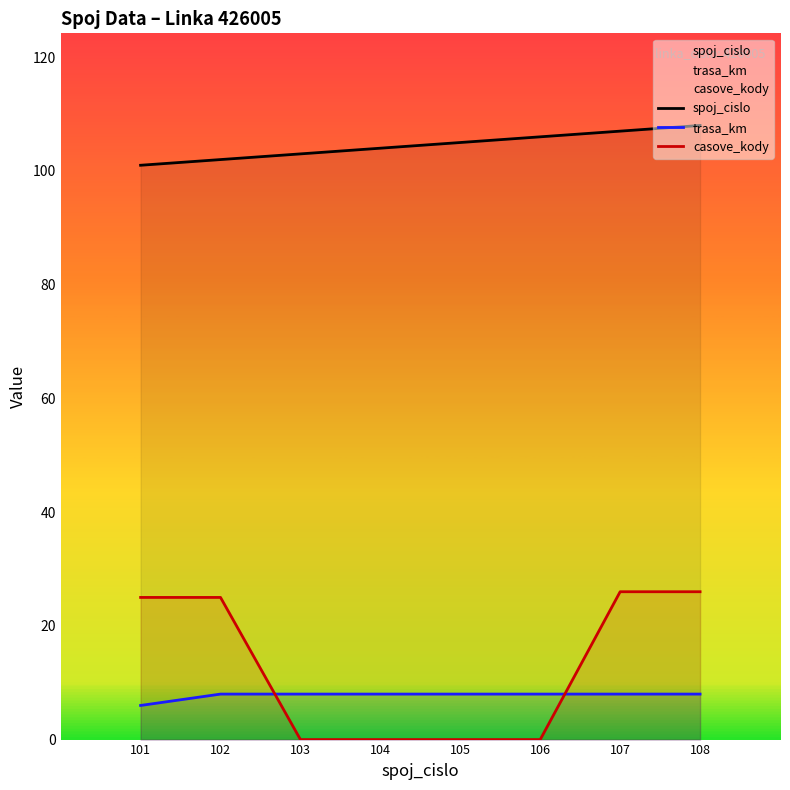

Count the number of categories in the chart.

8